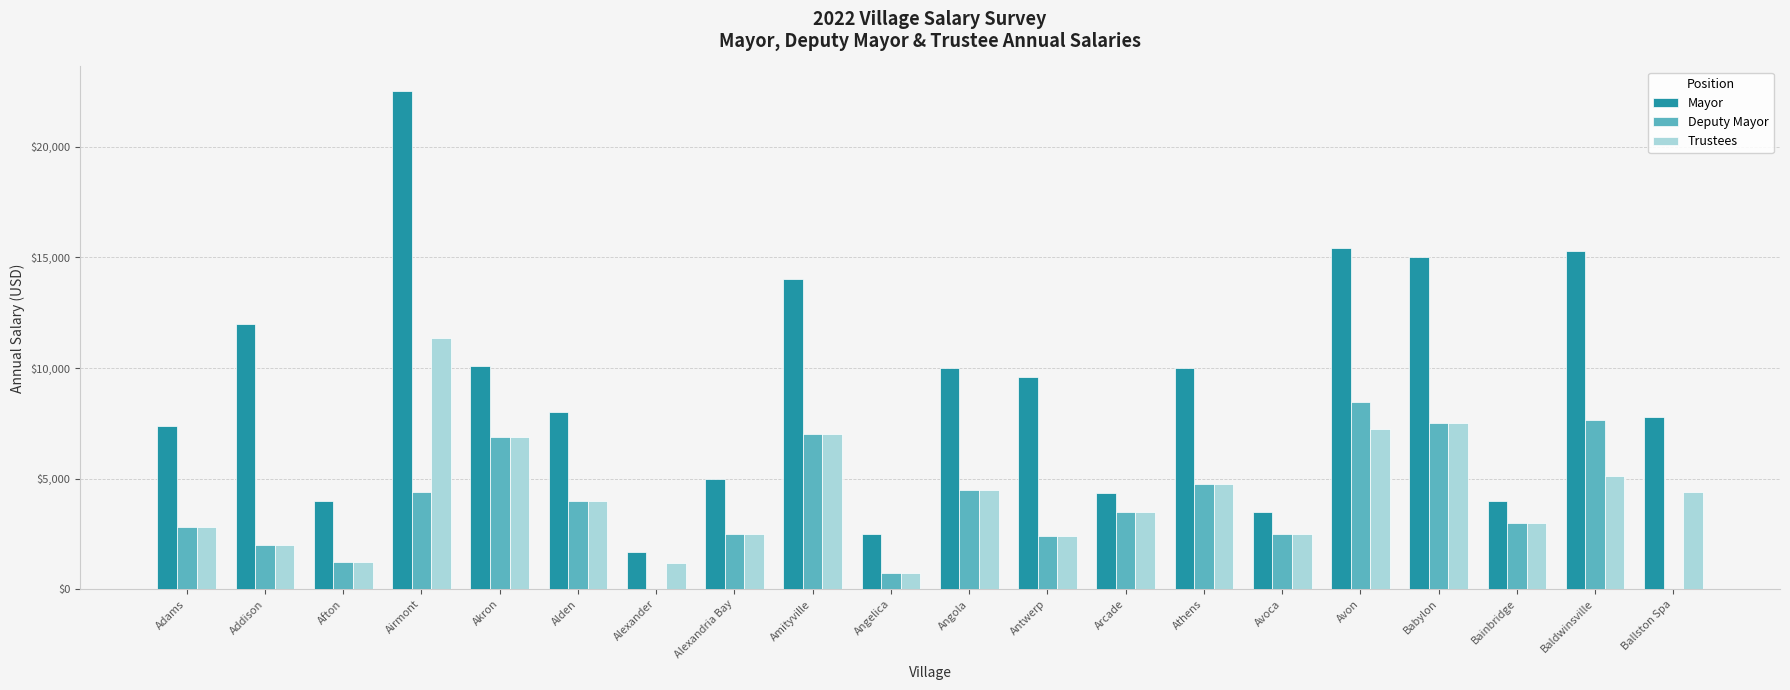

At which category does the chart reach its peak across all series?

Airmont